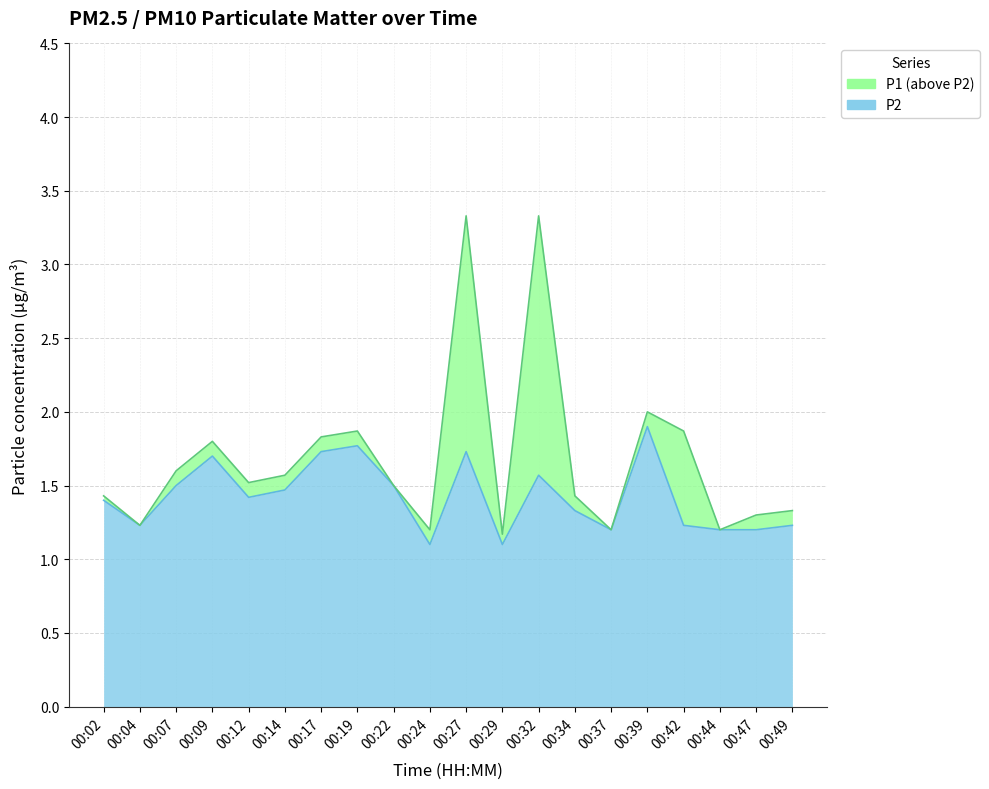

Reading left to right, extract all data points from this chart.

P1: 00:02=1.4	00:04=1.2	00:07=1.6	00:09=1.8	00:12=1.5	00:14=1.6	00:17=1.8	00:19=1.9	00:22=1.5	00:24=1.2	00:27=3.3	00:29=1.2	00:32=3.3	00:34=1.4	00:37=1.2	00:39=2.0	00:42=1.9	00:44=1.2	00:47=1.3	00:49=1.3
P2: 00:02=1.4	00:04=1.2	00:07=1.5	00:09=1.7	00:12=1.4	00:14=1.5	00:17=1.7	00:19=1.8	00:22=1.5	00:24=1.1	00:27=1.7	00:29=1.1	00:32=1.6	00:34=1.3	00:37=1.2	00:39=1.9	00:42=1.2	00:44=1.2	00:47=1.2	00:49=1.2